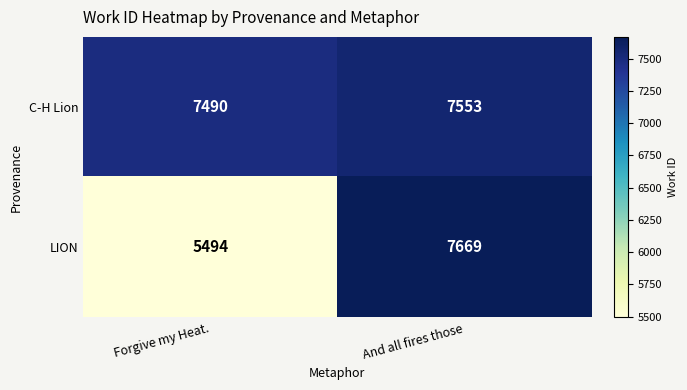

What is the total value across all series at And all fires those?

15222